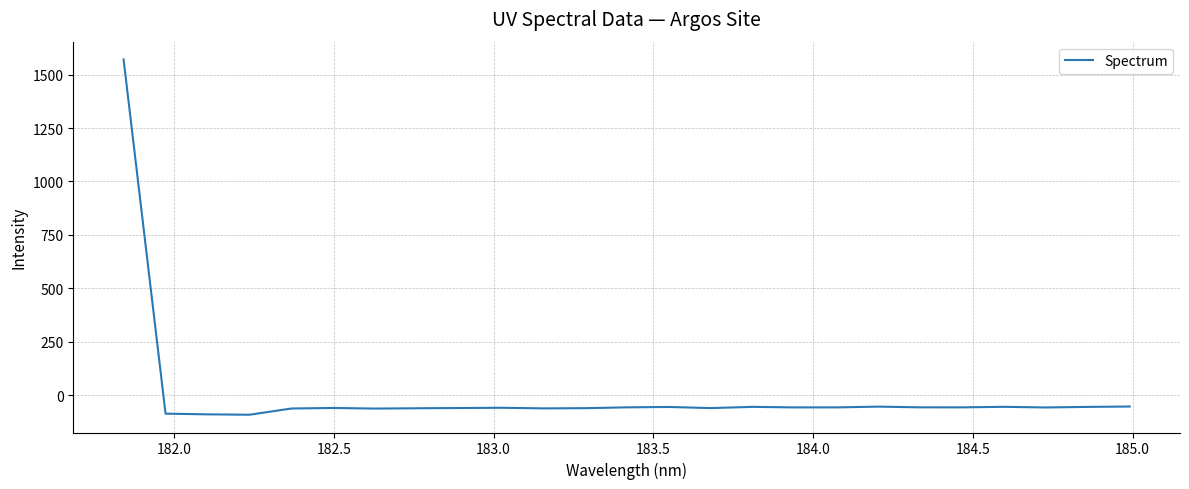

What is the smallest value displayed?

-91.5